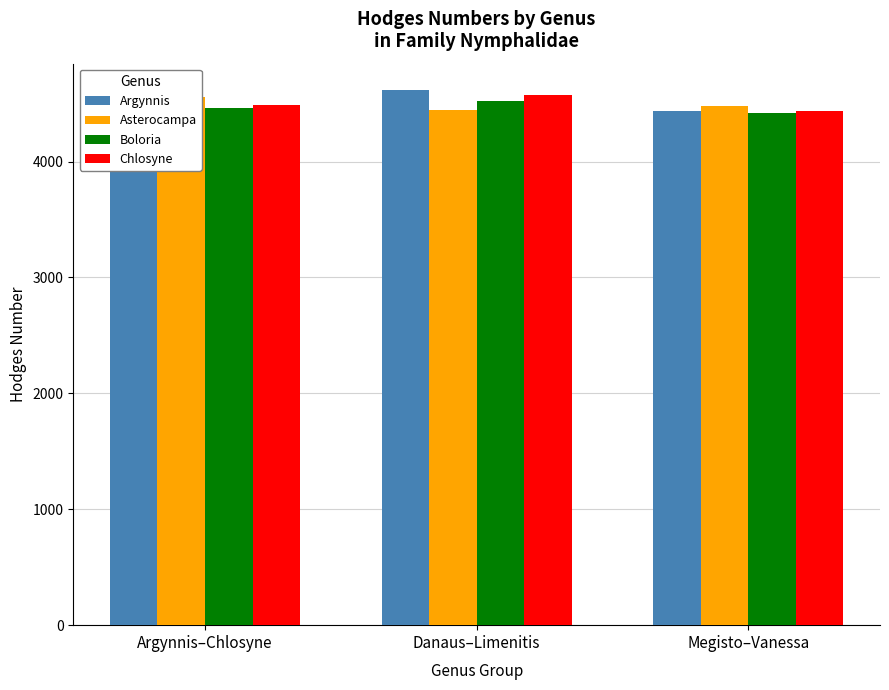

How many categories are shown in the chart?

3